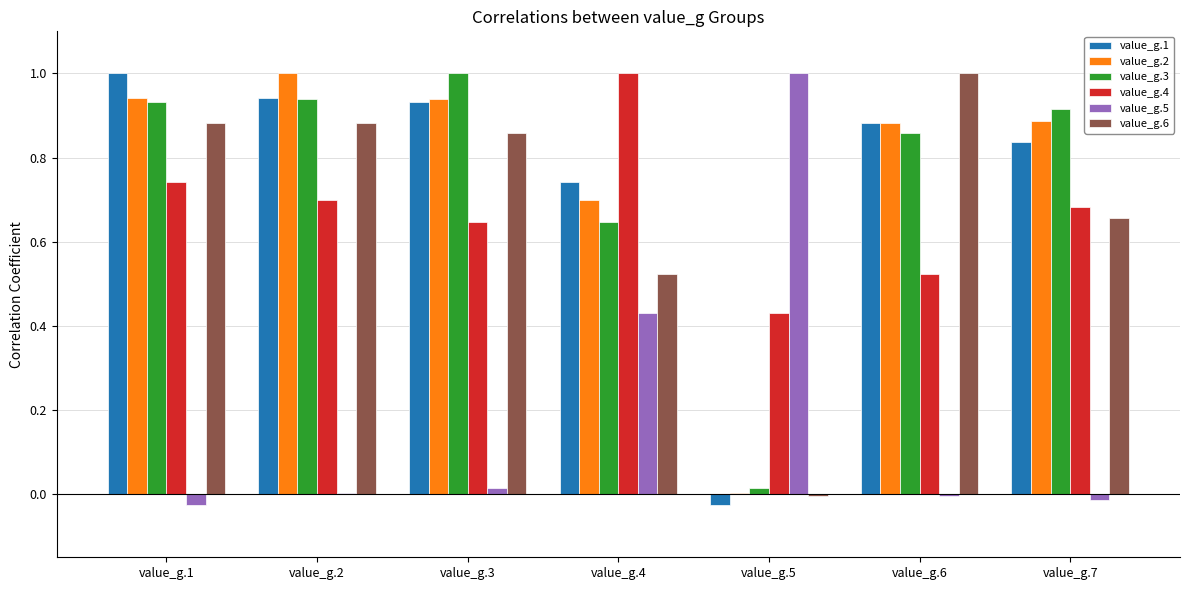

How many groups of bars are there?

7